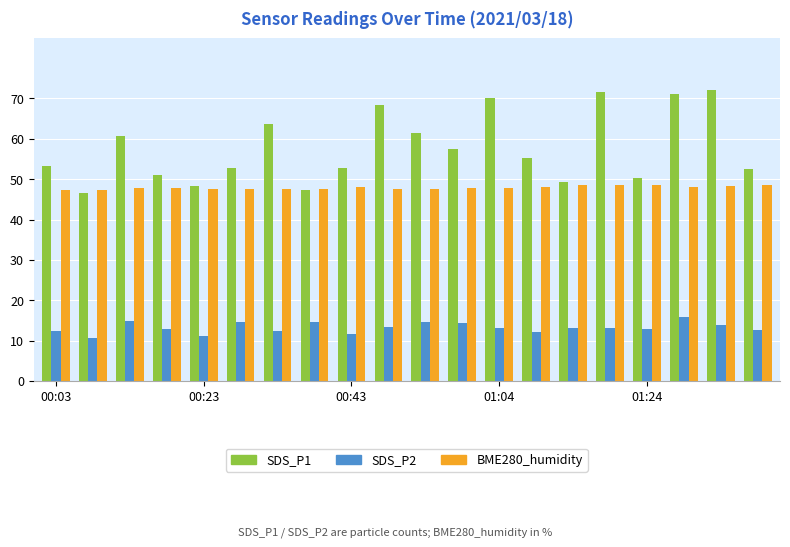

Which series has the largest range (max minus min)?

SDS_P1